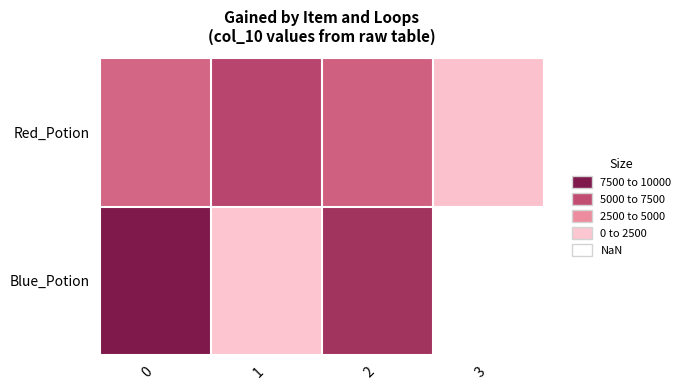

List the series in order of their peak value, highest first.

Blue_Potion, Red_Potion